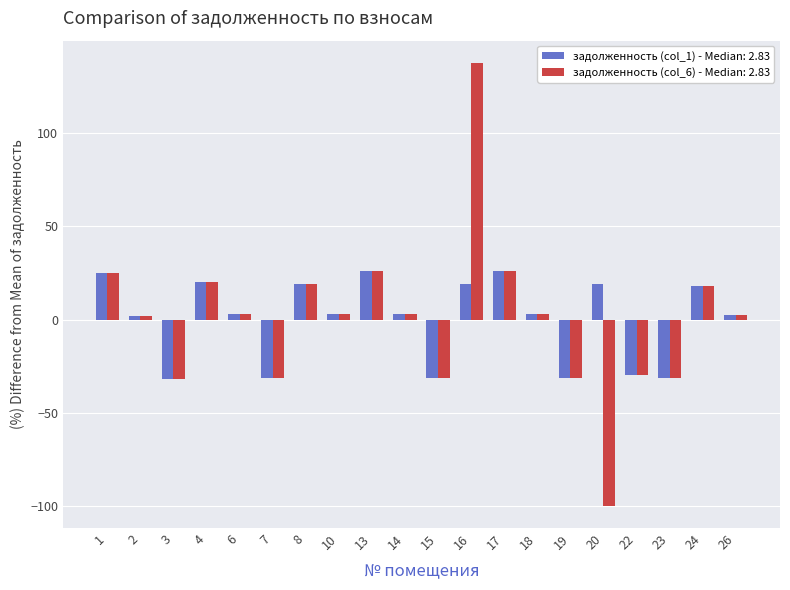

True or false: задолженность (col_1) - Median: 2.83 has a value of 33.6 at 20.

False